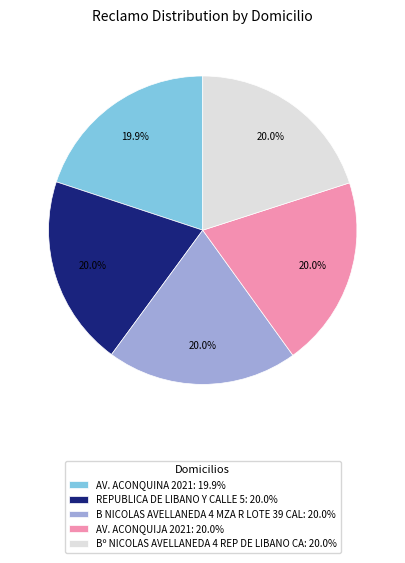

Approximately how many times larger is the value at B NICOLAS AVELLANEDA 4 MZA R LOTE 39 CAL compared to AV. ACONQUINA 2021?

1.0